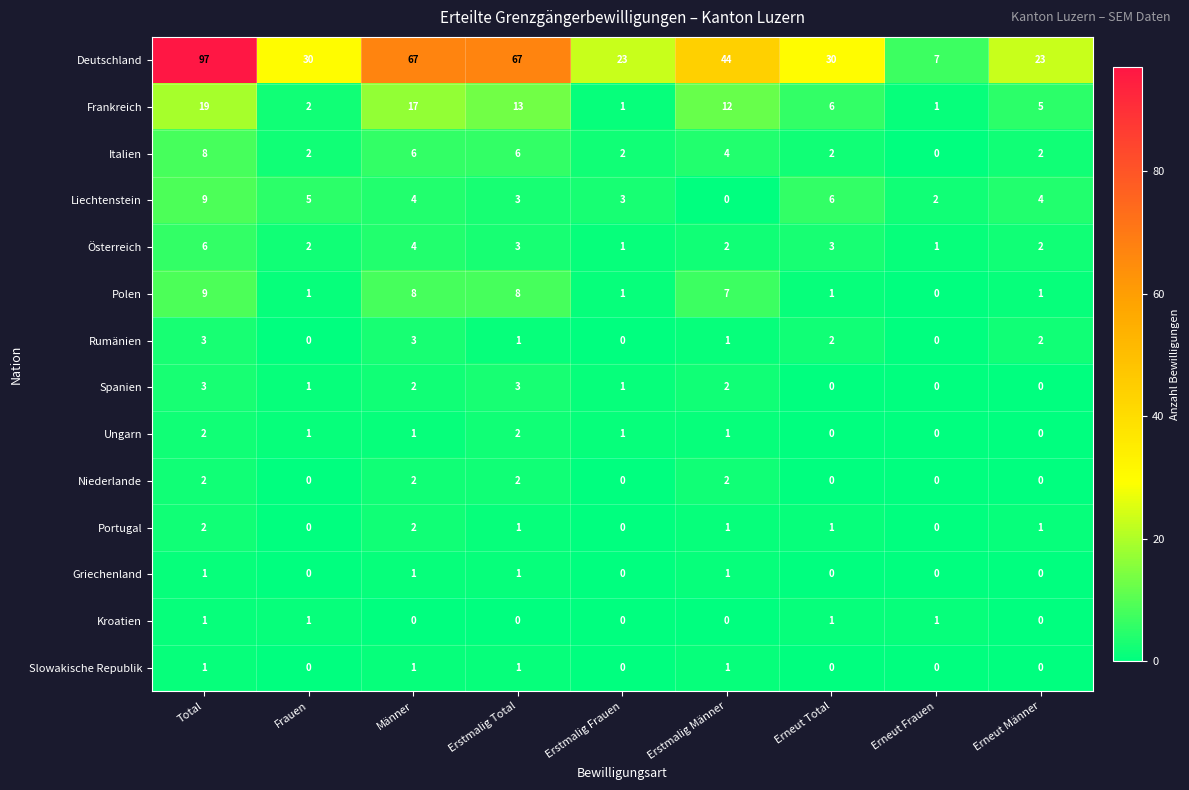

The Österreich series shows 2 at Erstmalig Total. True or false?

False